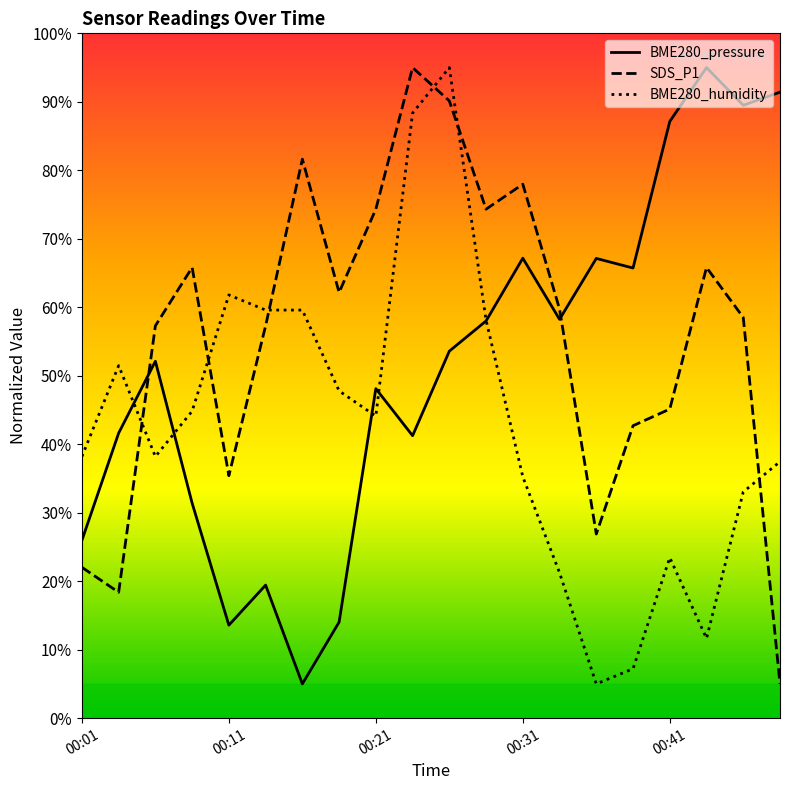

How many times do BME280_pressure and SDS_P1 cross each other?

2